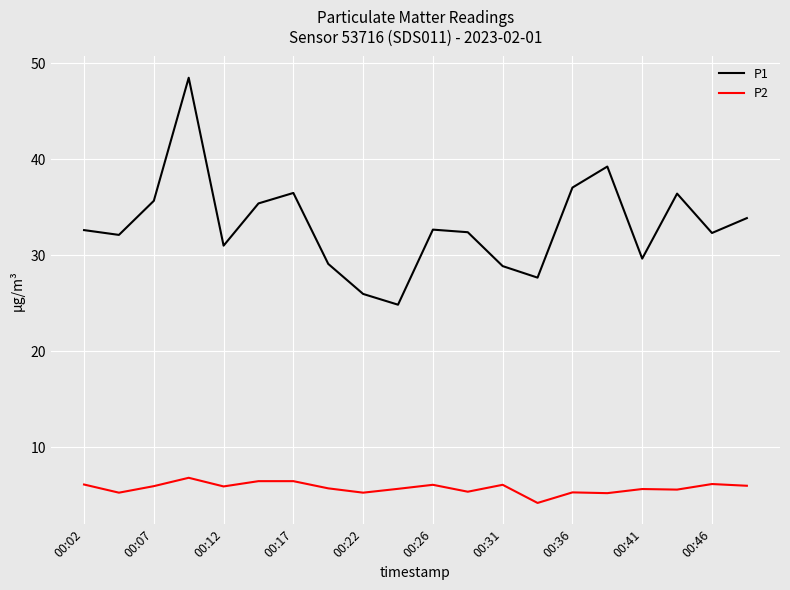

True or false: P1 and P2 cross at least once.

False